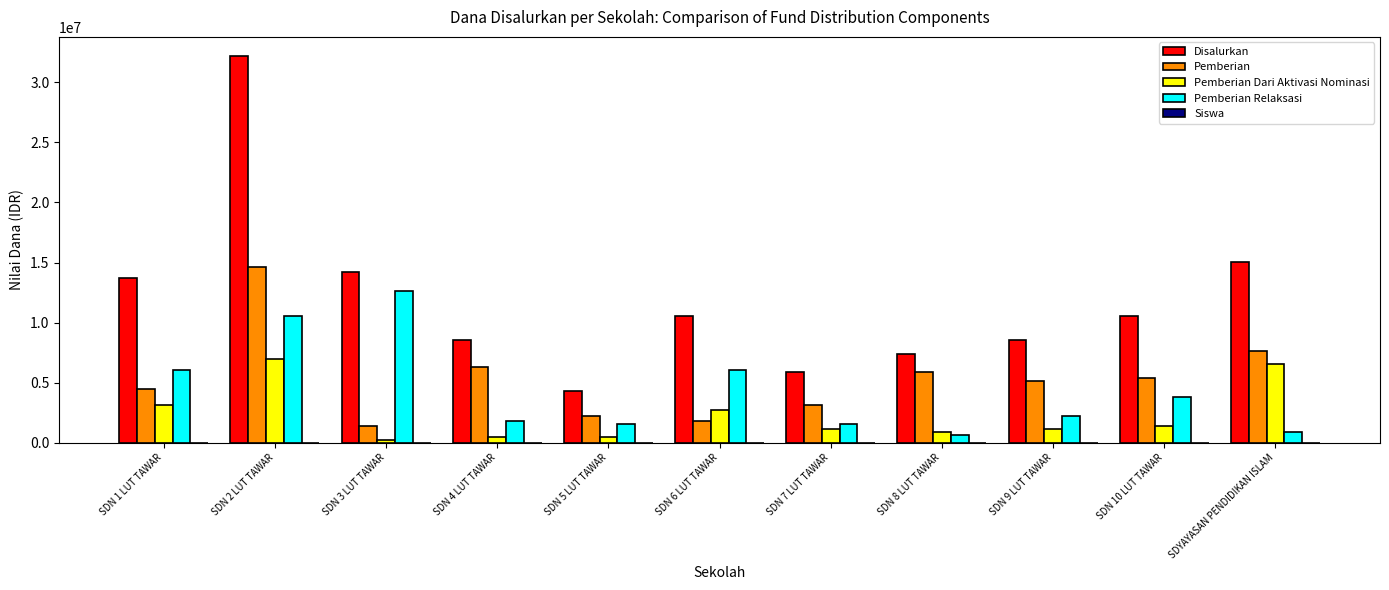

What is the greatest value displayed?

32175000